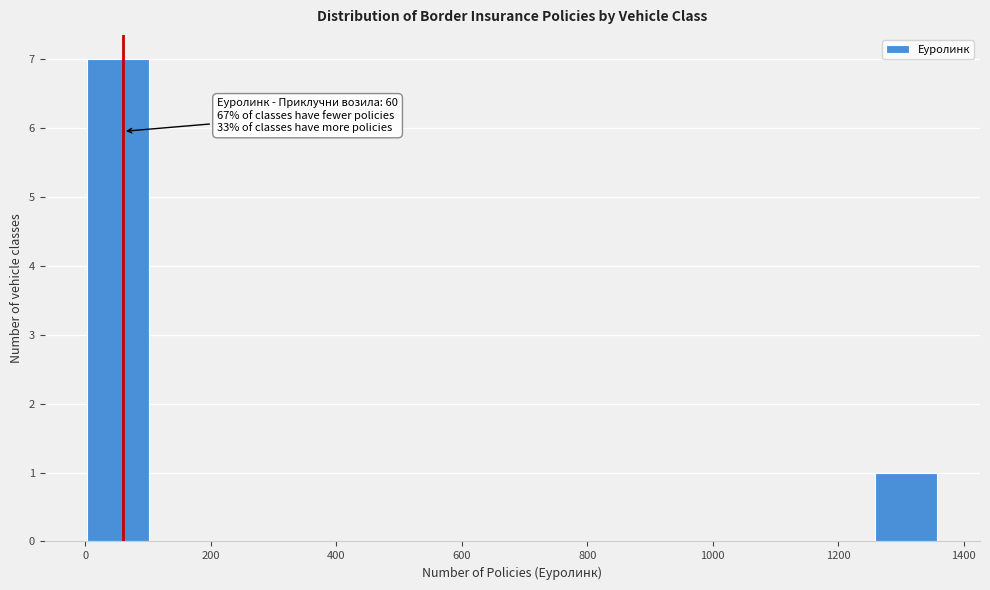

Over which range of the x-axis is the bar tallest?

0 to 100